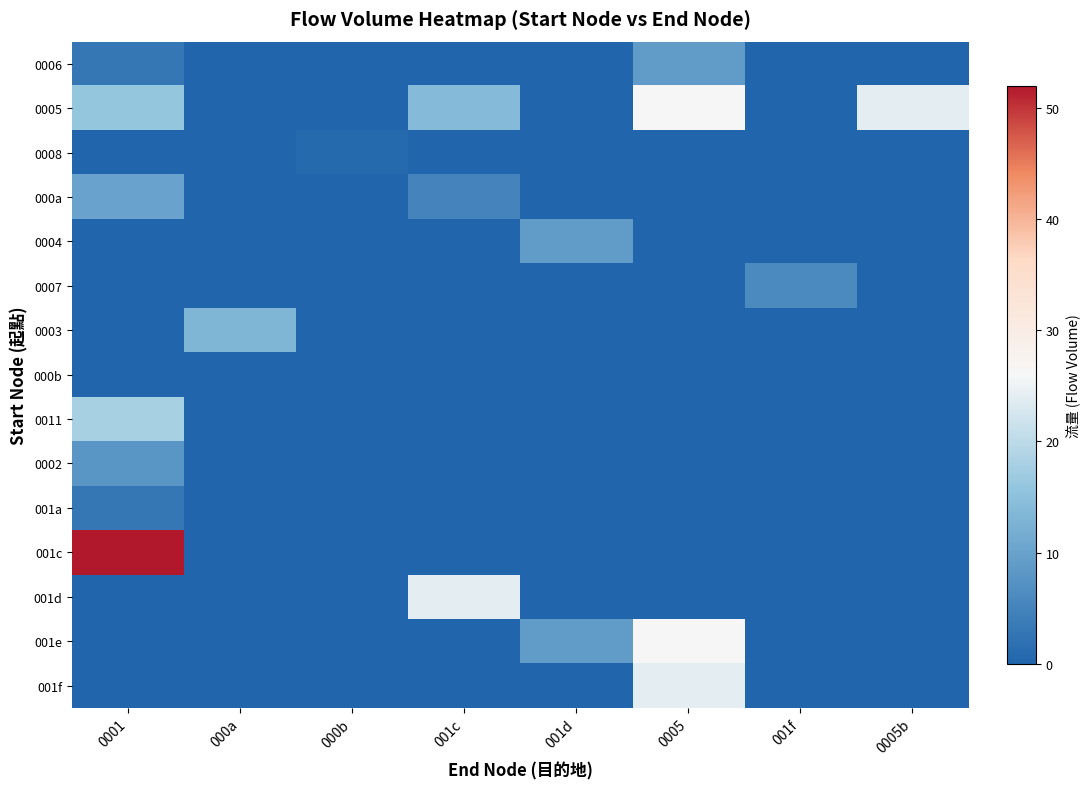

At how many categories does at least one series exceed 27?

1